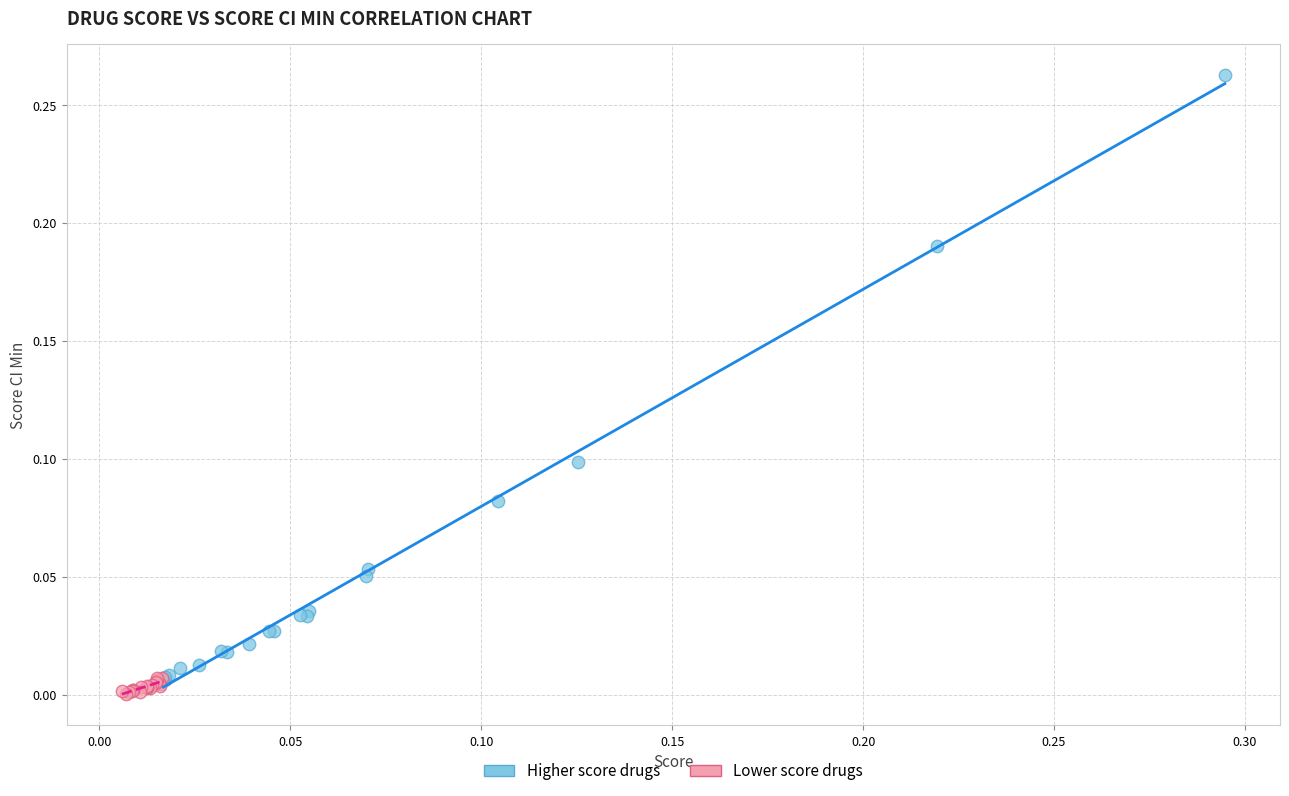

What are all the series names shown in the legend?

Higher score drugs, Lower score drugs